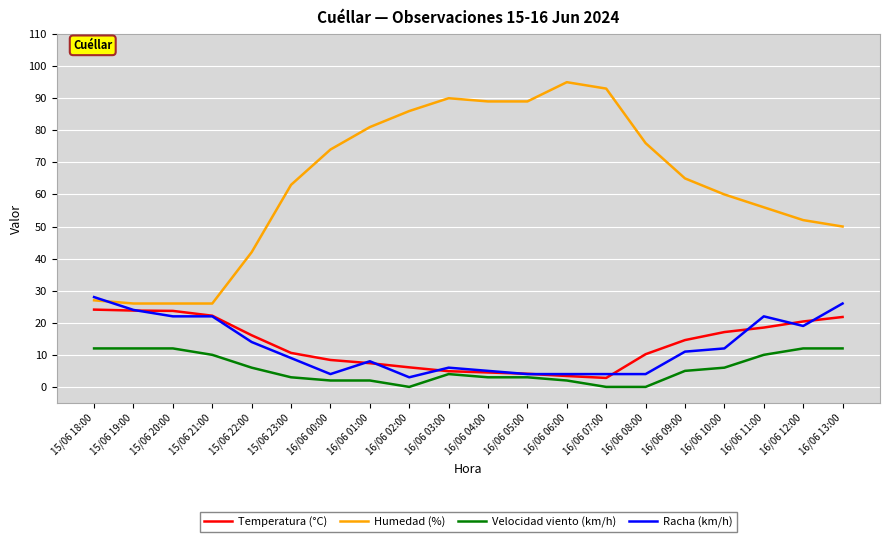

True or false: Humedad (%) and Velocidad viento (km/h) cross at least once.

False